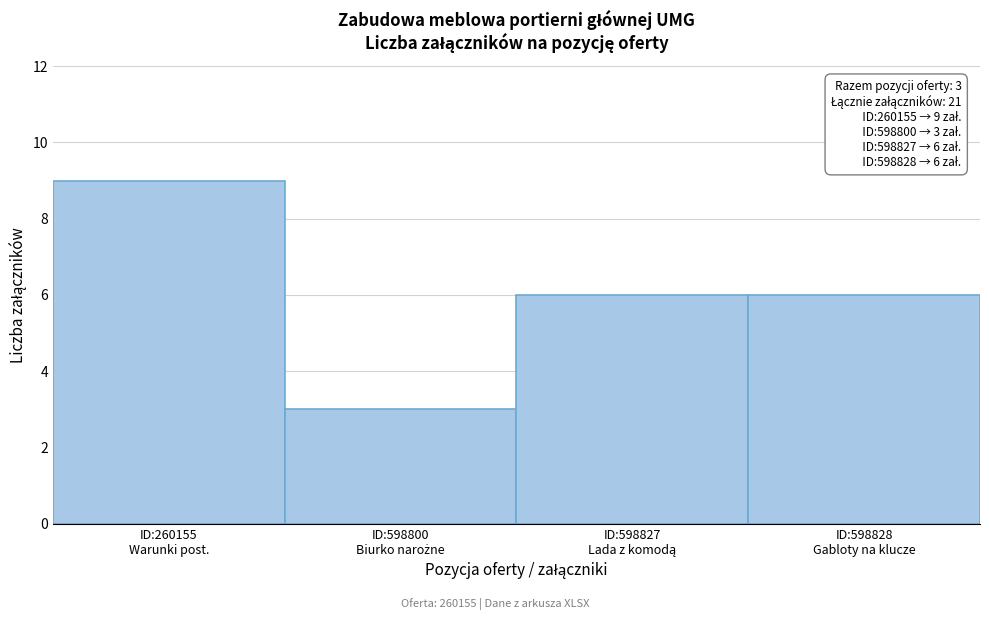

Reading left to right, extract all data points from this chart.

9	3	6	6